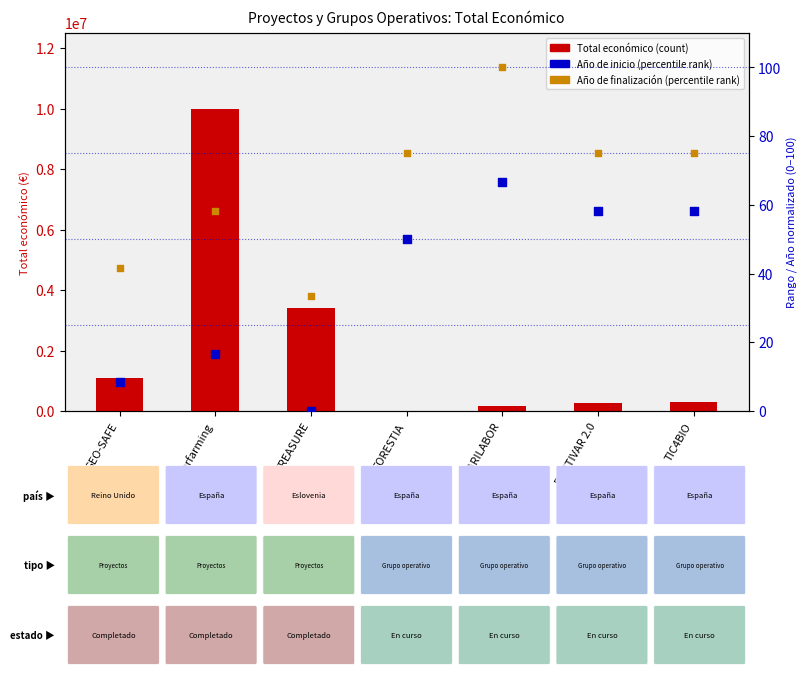

What is the total value across all series at Diverfarming?

9999352.0